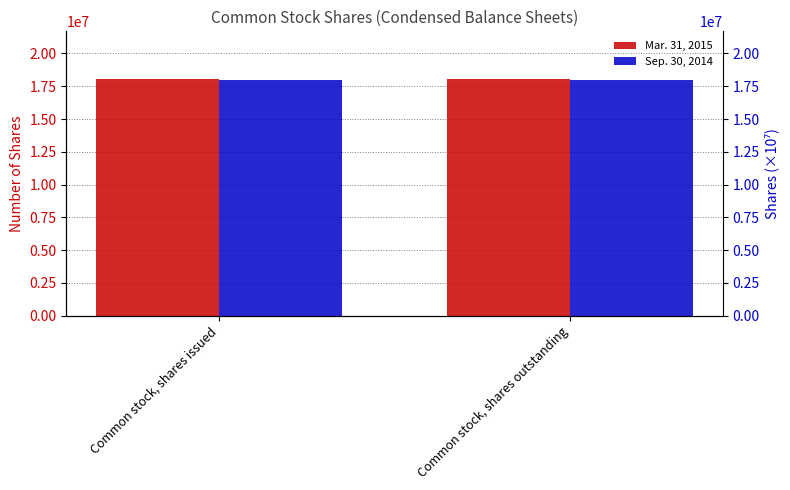

What is the value of the Mar. 31, 2015 bar at the 2nd from the left?

18072866